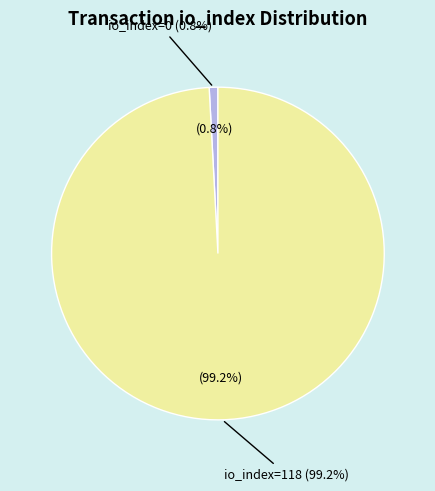

Which category accounts for the majority?

io_index=118 (Regular)